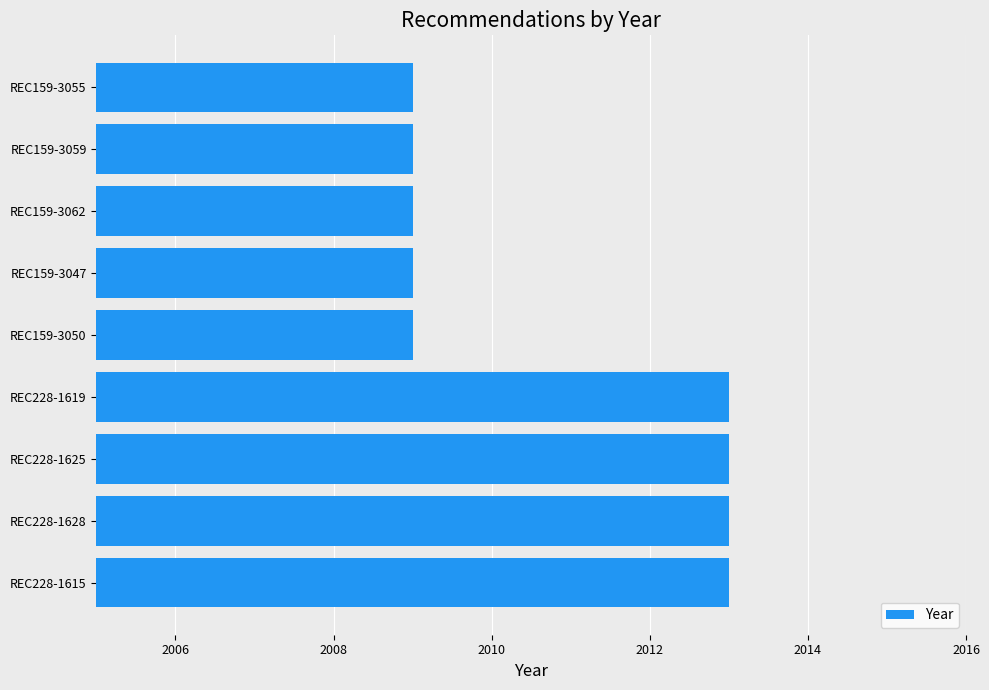

The chart shows a value of 2009 at REC159-3050. True or false?

True